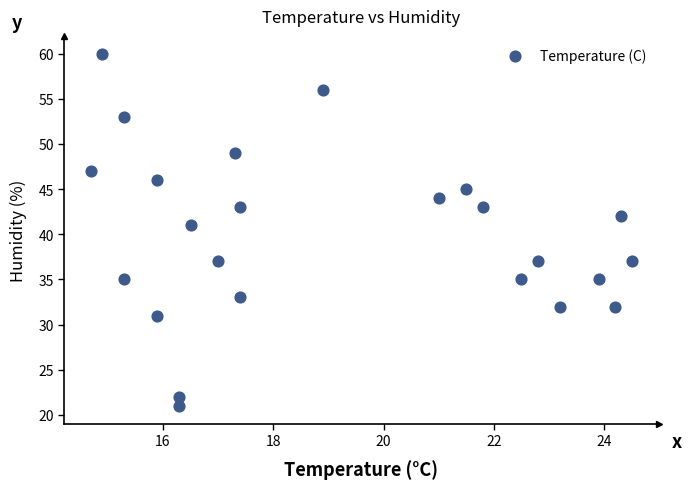

What Y value in the scatter plot is closest to 40?

41